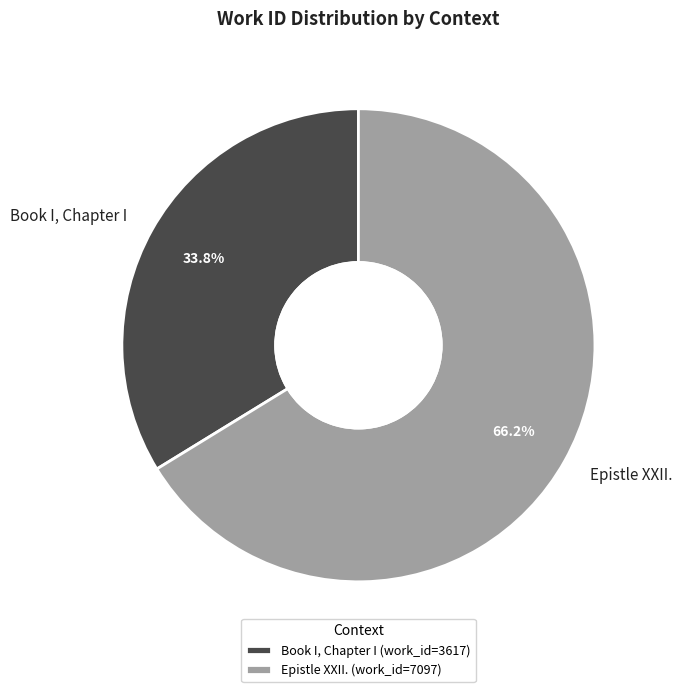

Between Book I, Chapter I and Epistle XXII., which is larger?

Epistle XXII.